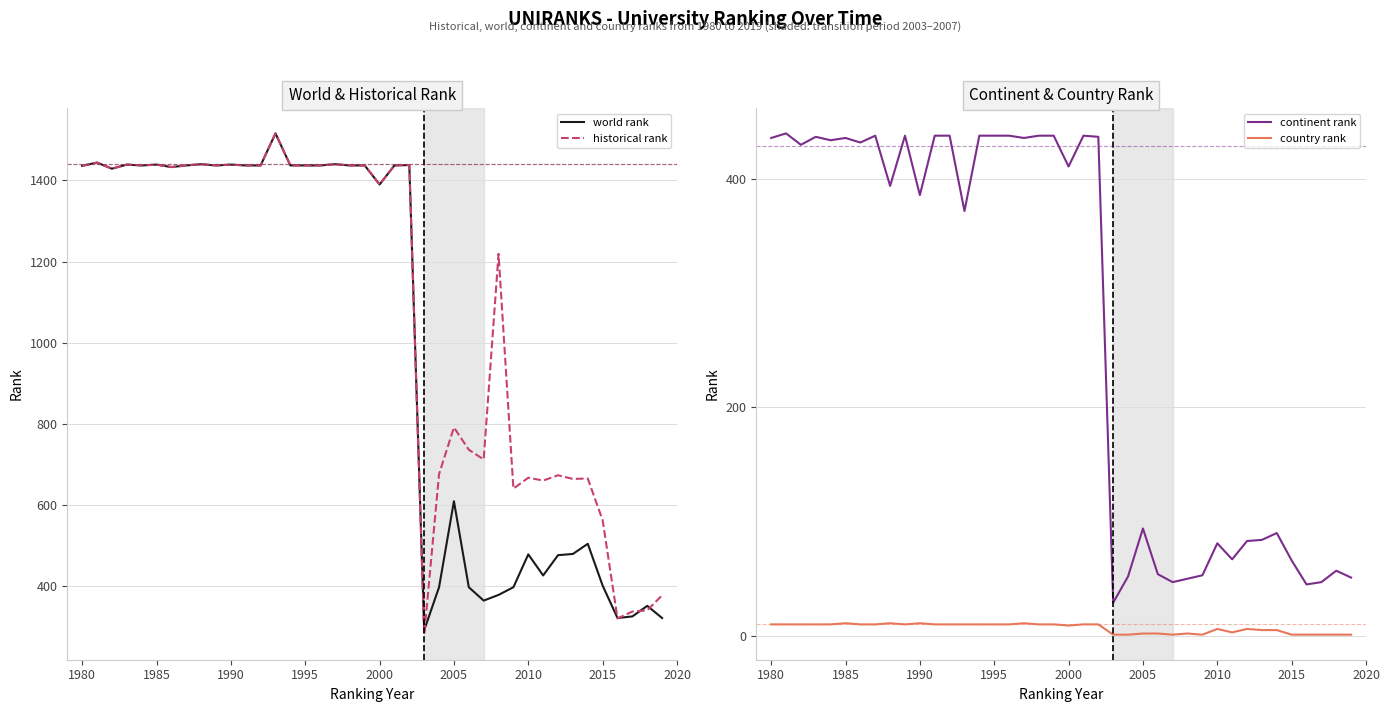

True or false: historical rank has a value of 375 at 2015.

False